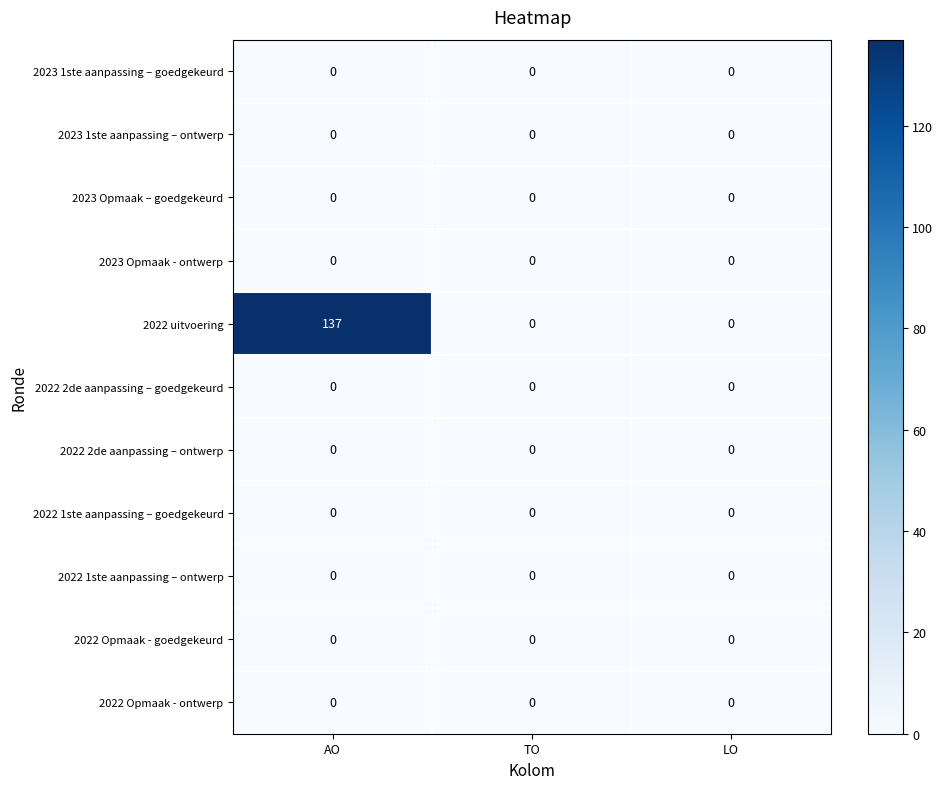

What is the total value across all series at AO?

137